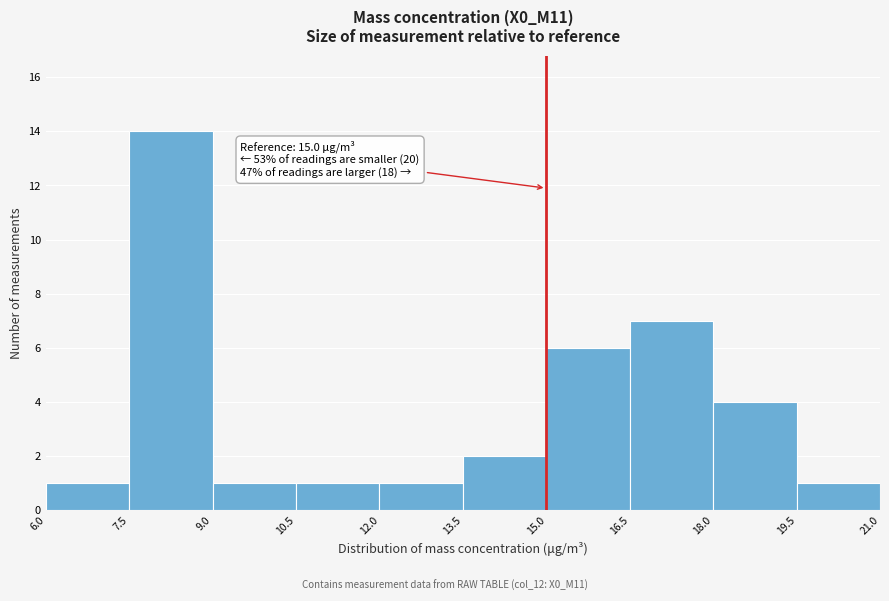

Over which range of the x-axis is the bar tallest?

7.5 to 9.0